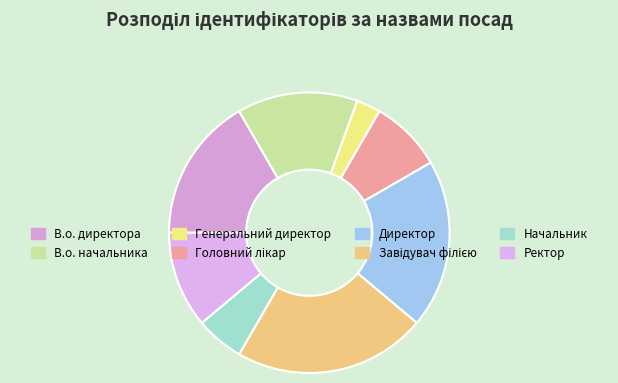

Is it true that Директор is 19% of the pie?

True